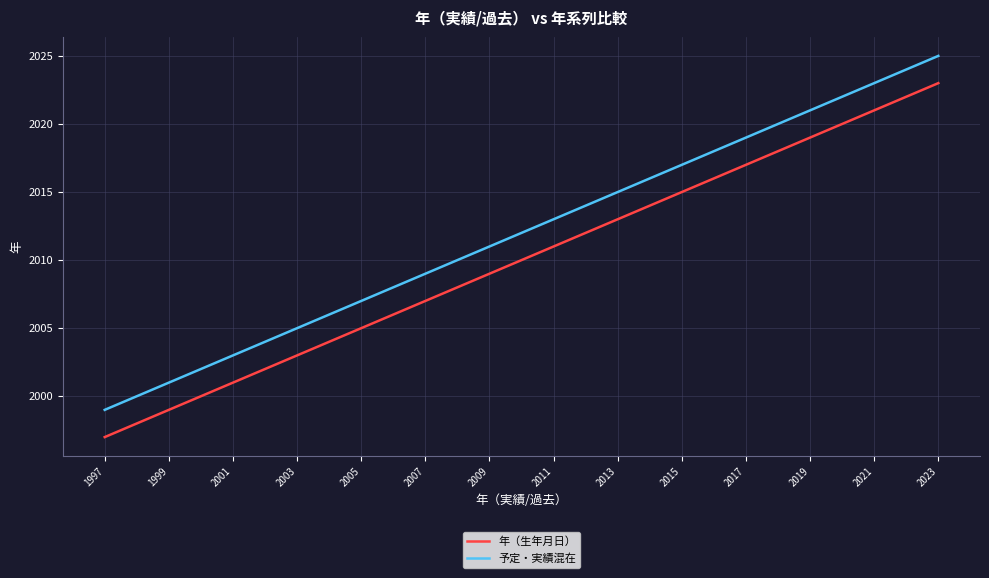

Count the number of categories in the chart.

27